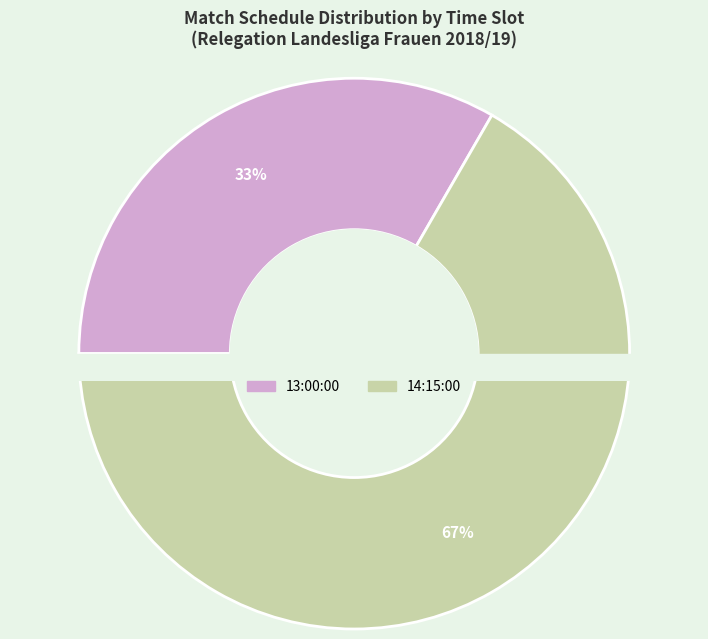

Which slice is the smallest?

13:00:00